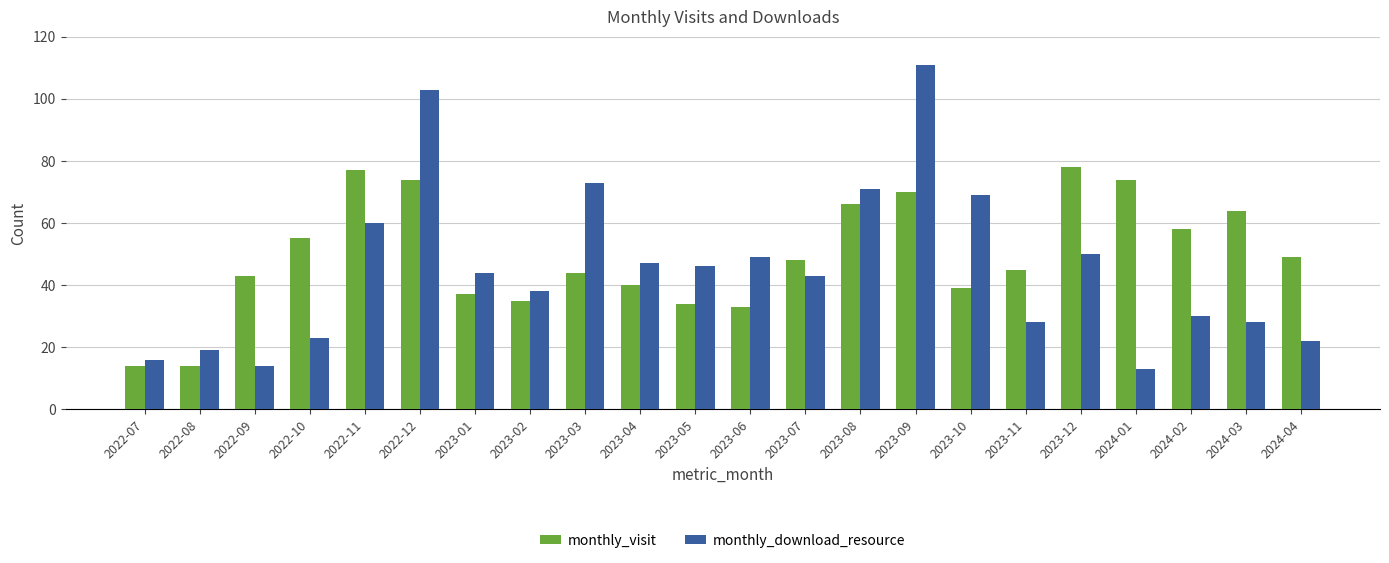

Are the bars grouped side by side (vs. stacked)?

Yes